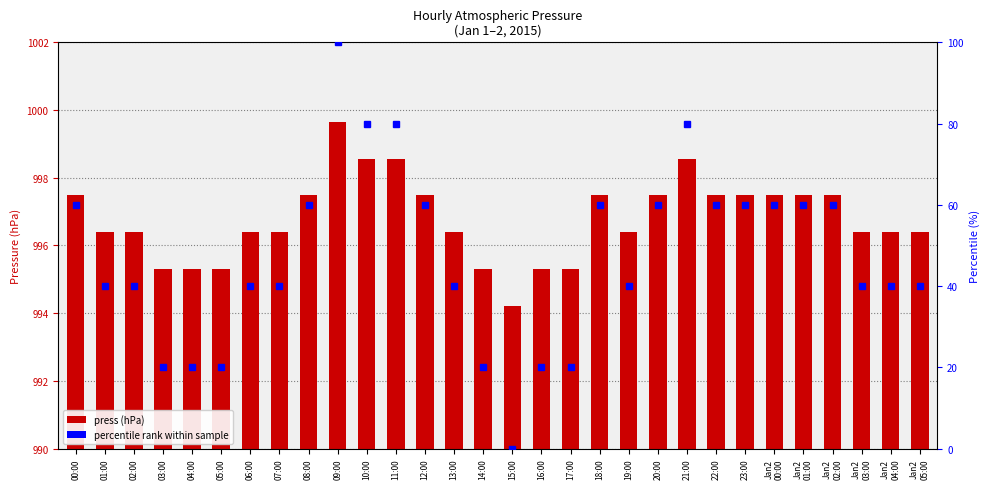

Are the bars horizontal?

No